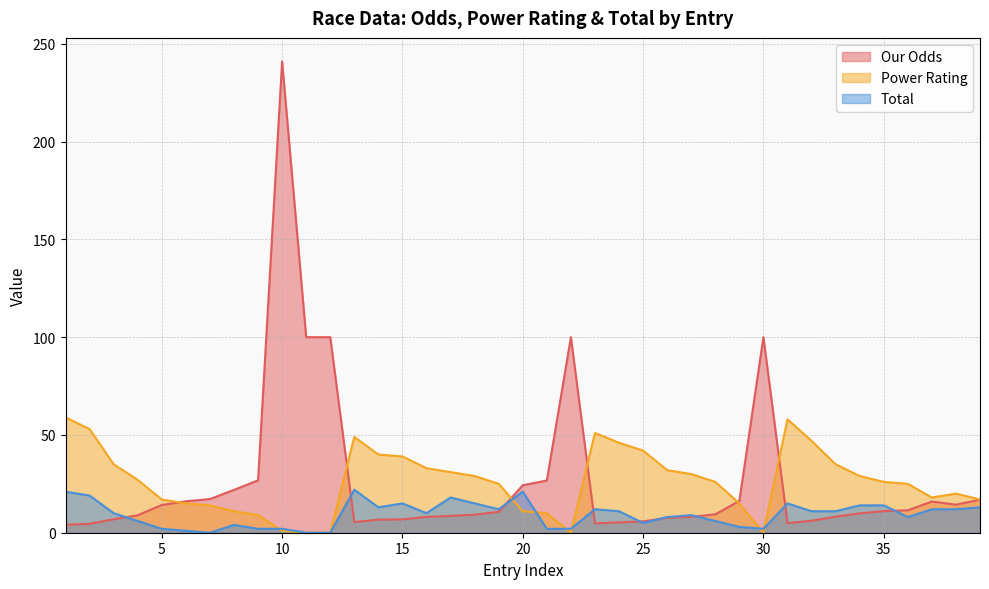

How many distinct data groups are displayed?

3